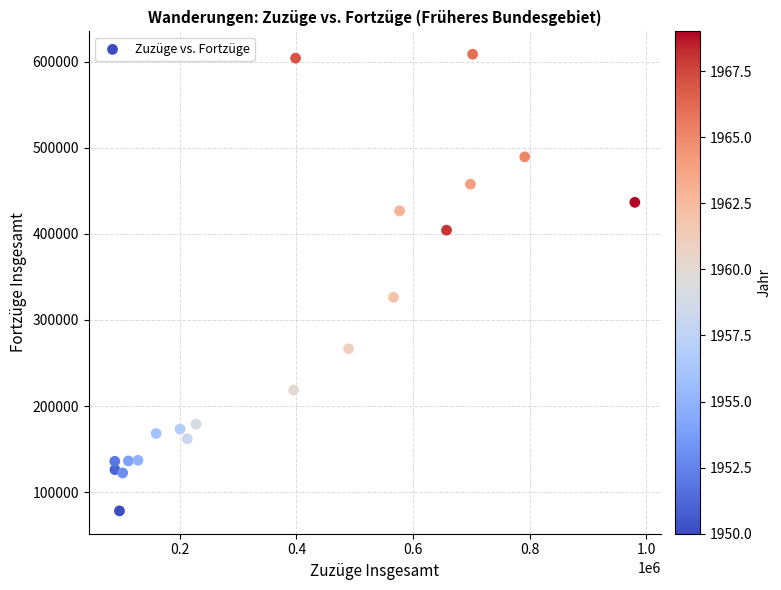

What Y value in the scatter plot is closest to 343461?

326339